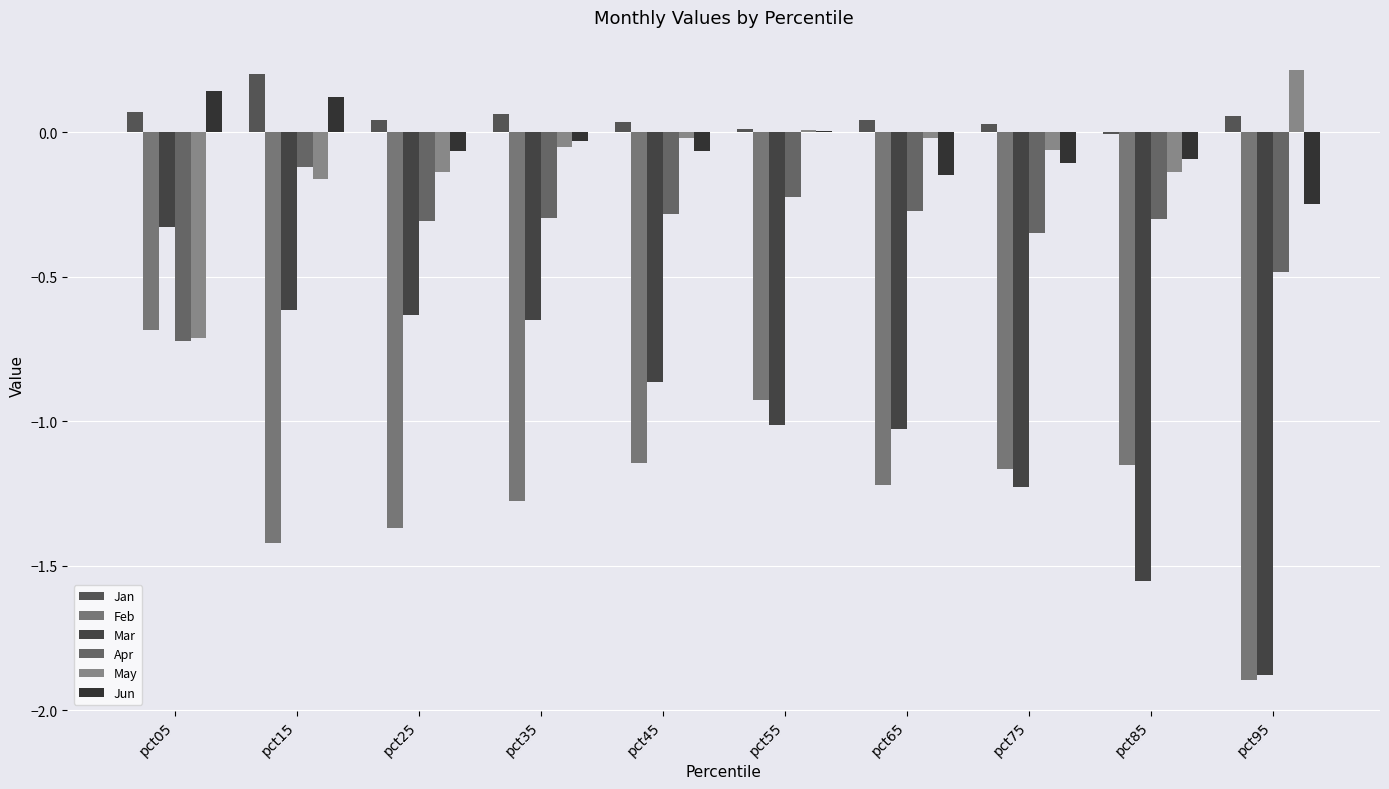

What is the difference between the highest and lowest values at pct25?

1.4